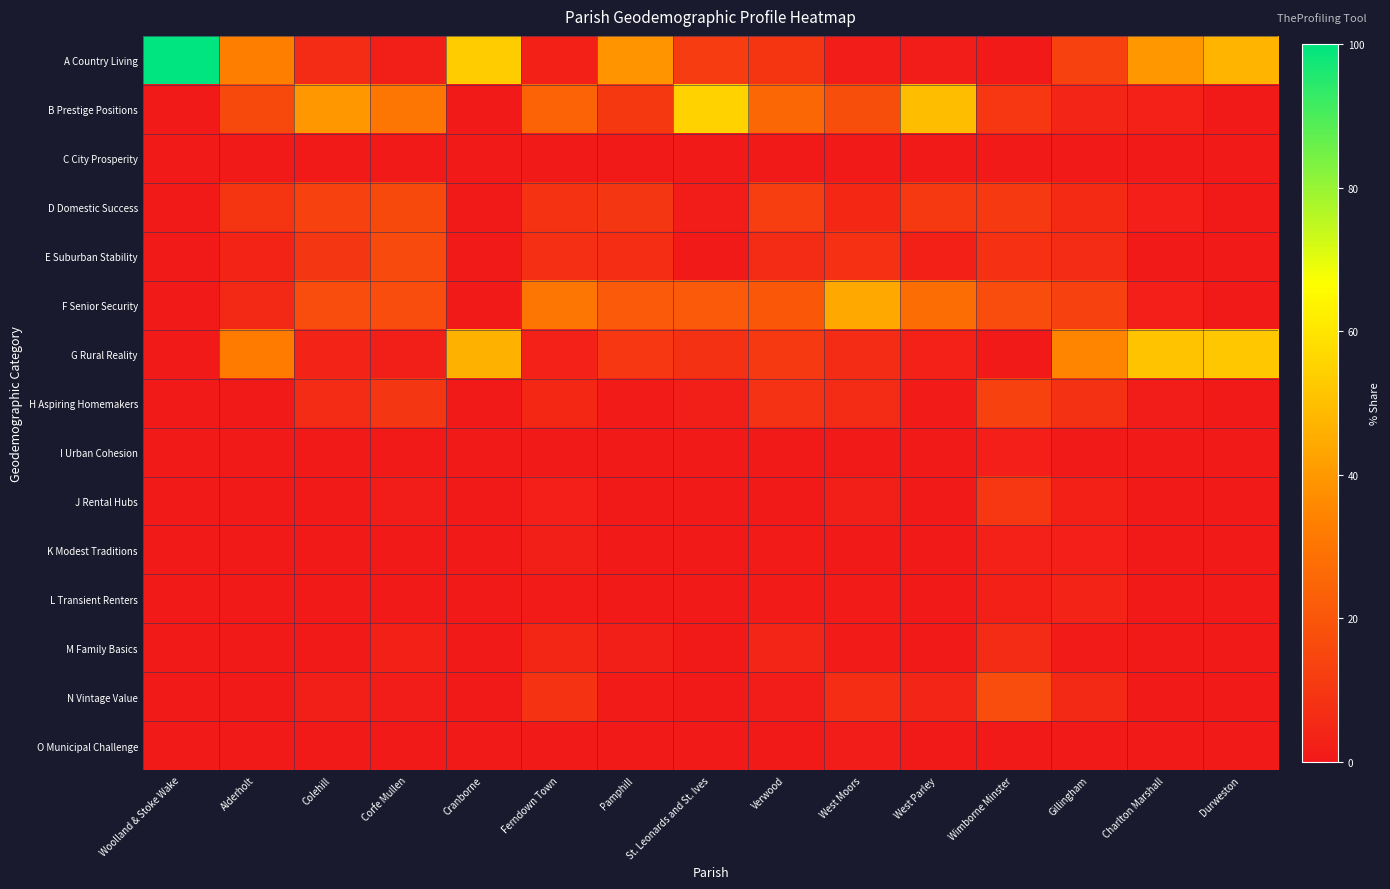

Between Alderholt and Pamphill, which series saw the biggest shift?

G Rural Reality